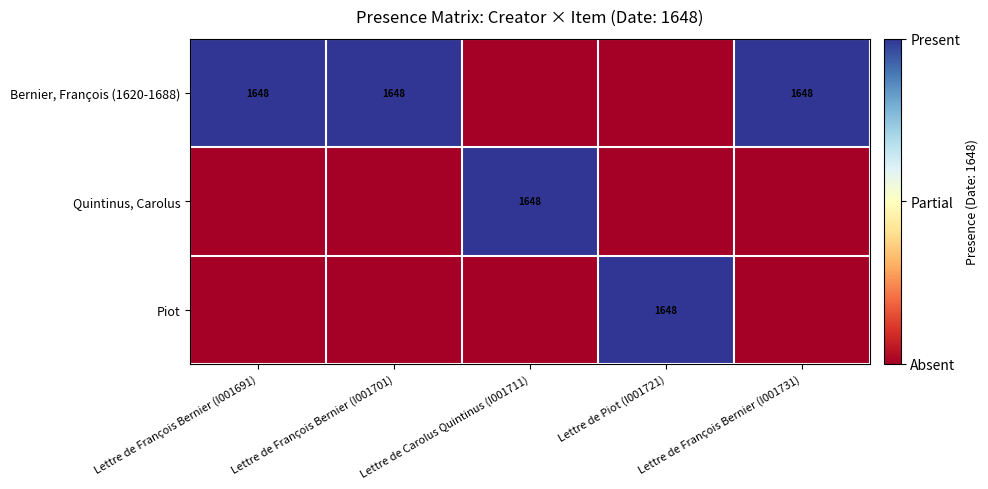

The value of Bernier, François (1620-1688) at Lettre de François Bernier (I001691) is 1110. True or false?

False